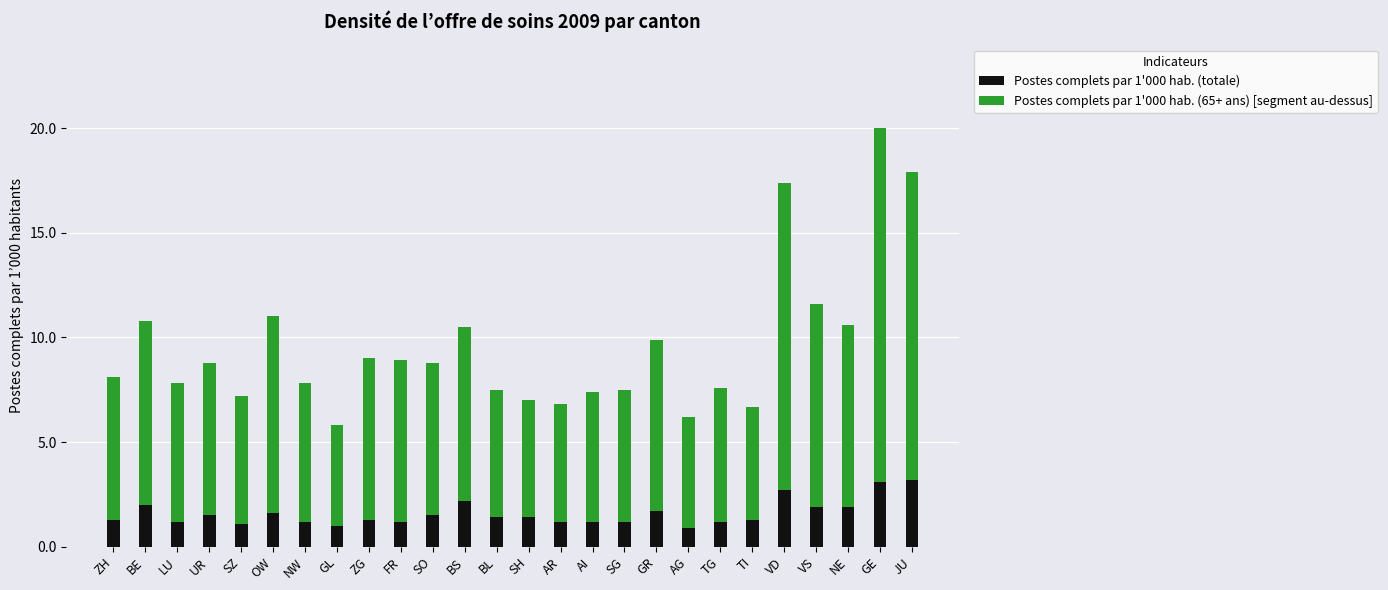

What is the difference between the maximum and minimum values in the Postes complets par 1'000 hab. (totale) series?

2.3